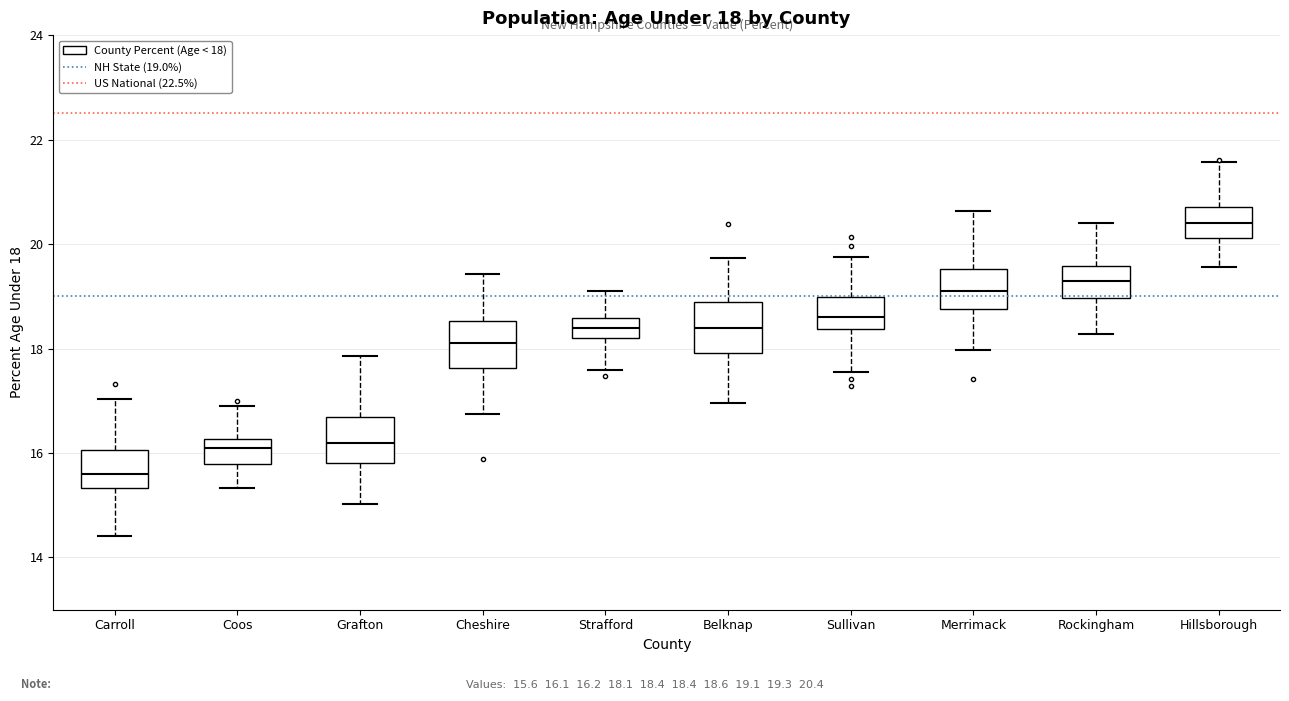

Which box has the highest median line?

Hillsborough